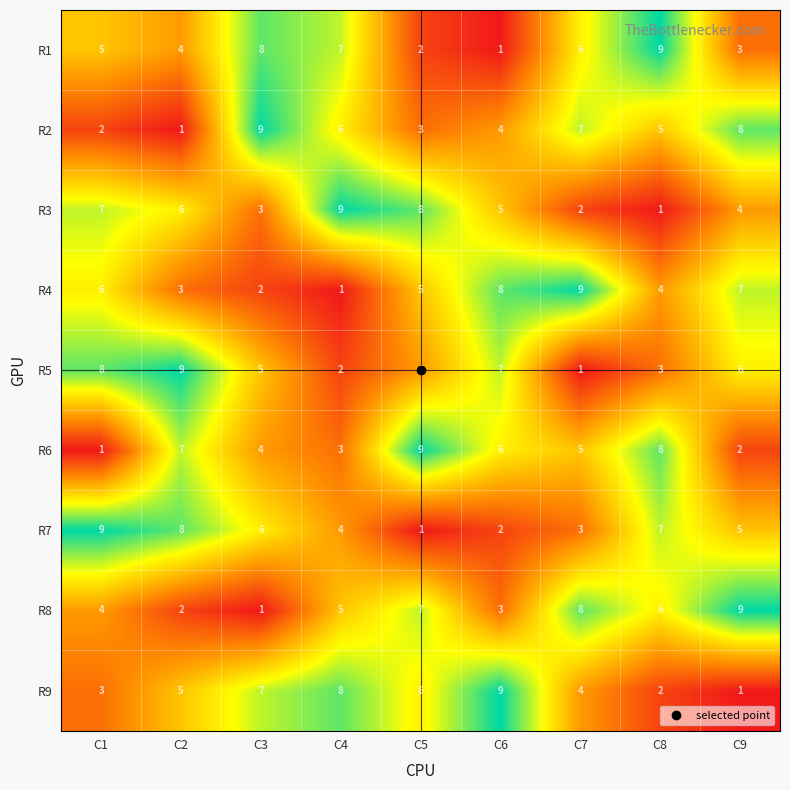

What is the difference between the highest and lowest values at C5?

8